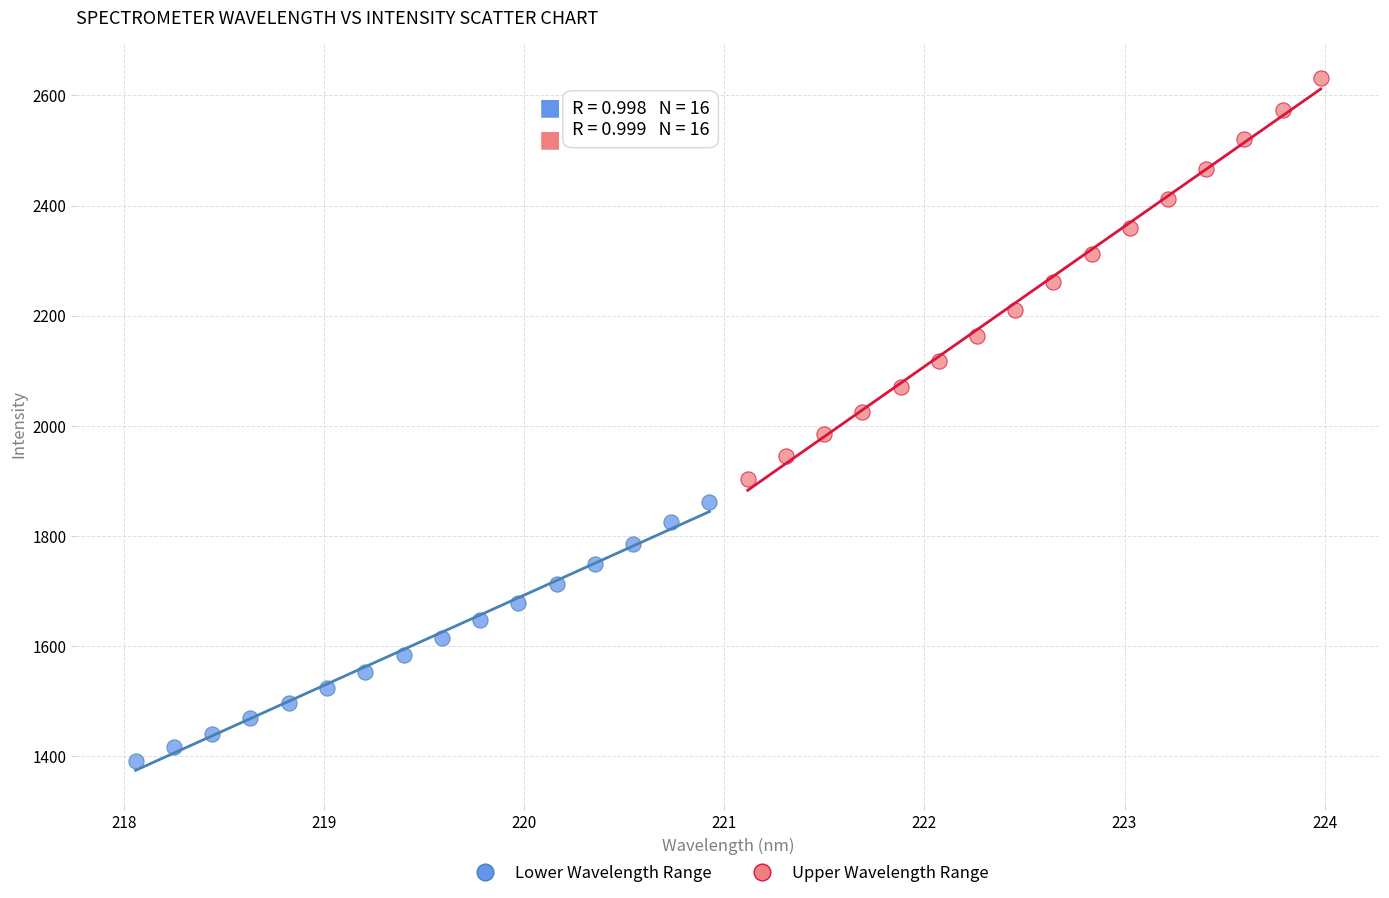

Which series contains the lowest Y value?

Lower Wavelength Range